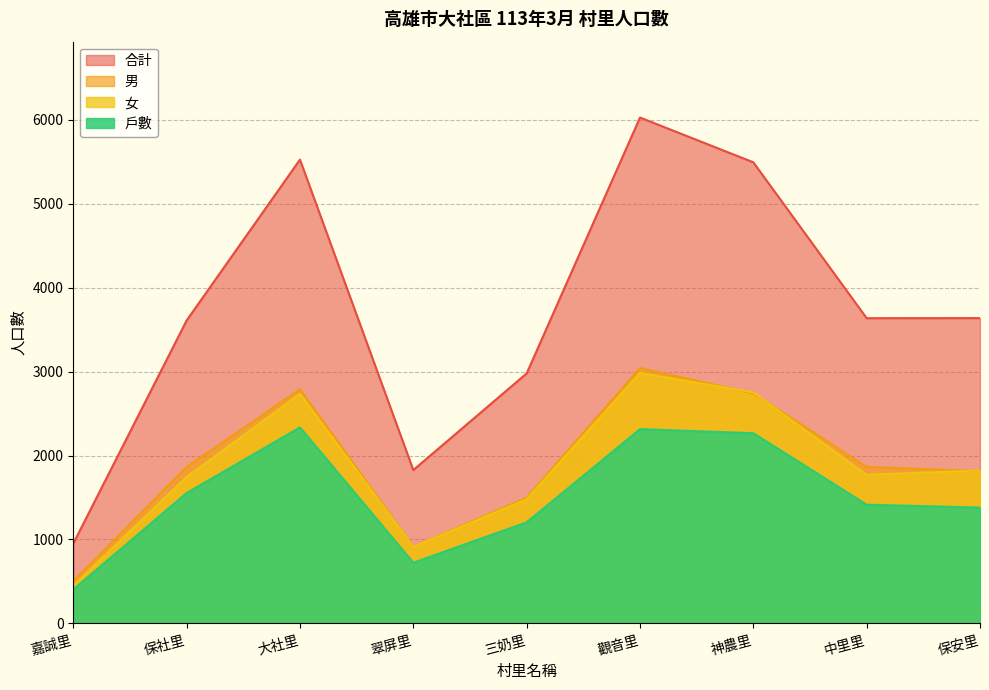

What position from the left is 翠屏里?

4